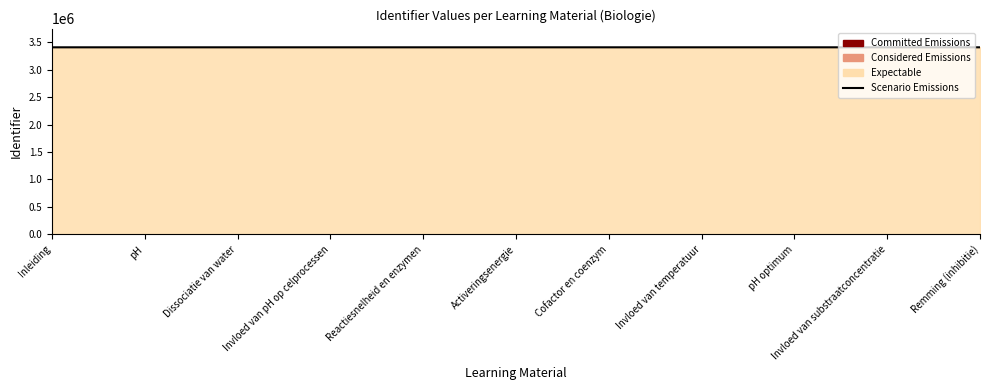

True or false: the data has more than 2 interior local peaks.

False